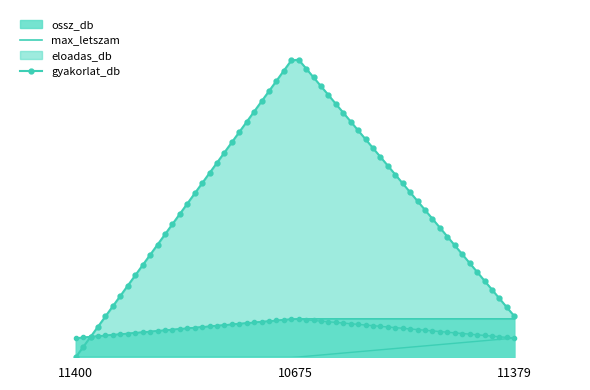

Which has a higher value, 11400 or 11379?

11379